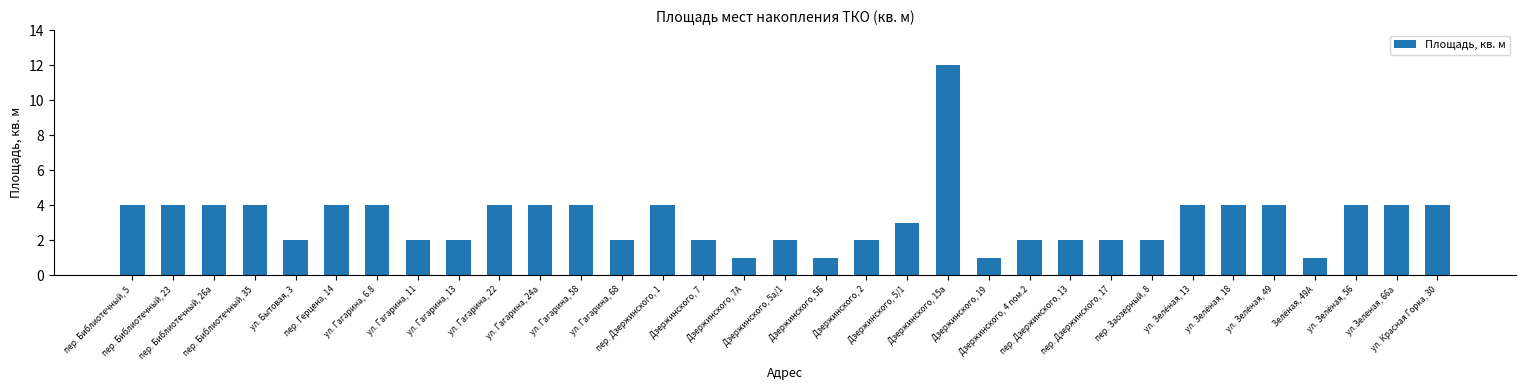

What is the maximum value shown in the chart?

12